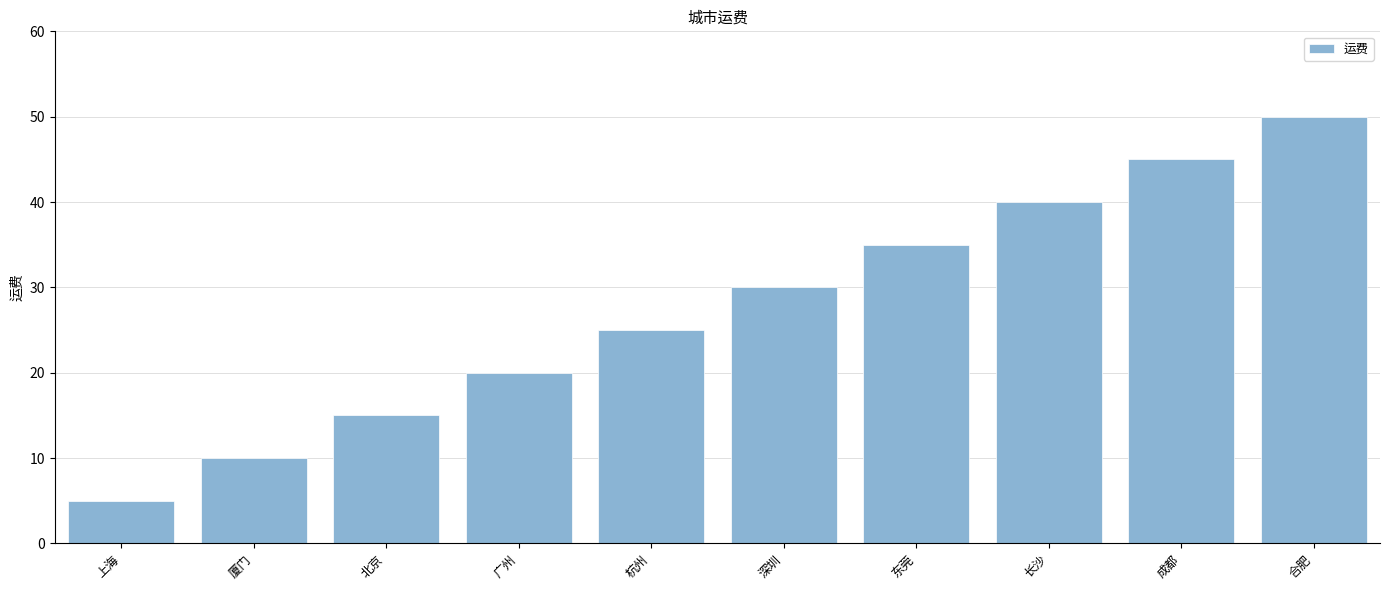

Rank the categories by value from lowest to highest.

上海, 厦门, 北京, 广州, 杭州, 深圳, 东莞, 长沙, 成都, 合肥